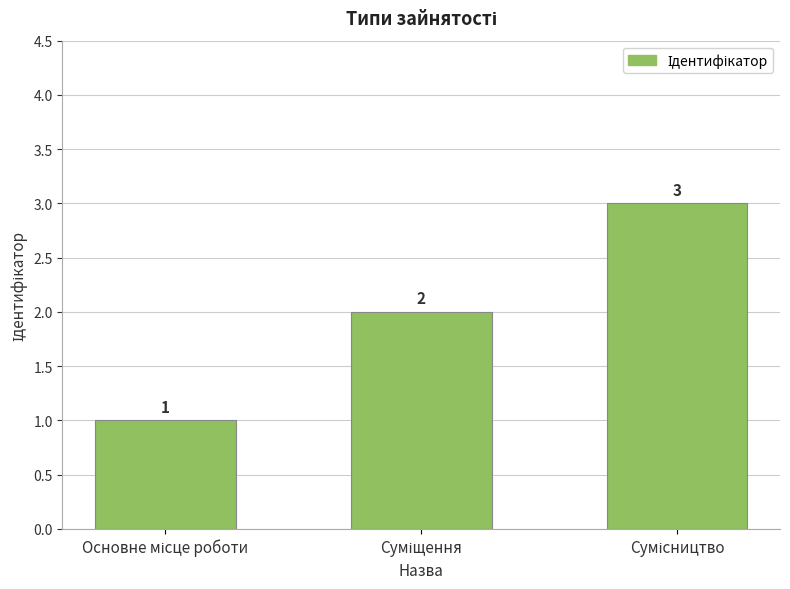

Count the values in the range 1 to 3.

3